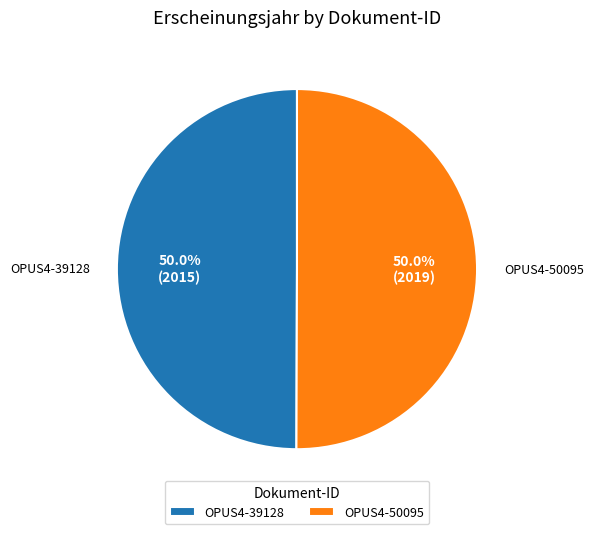

What is the total percentage of OPUS4-39128 and OPUS4-50095?

100.0%